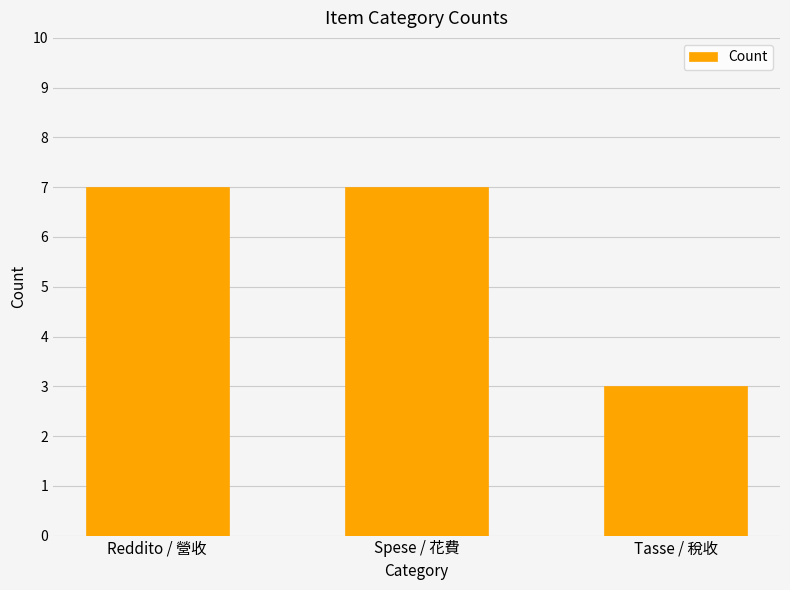

Which label corresponds to the smallest value in the chart?

Tasse / 稅收